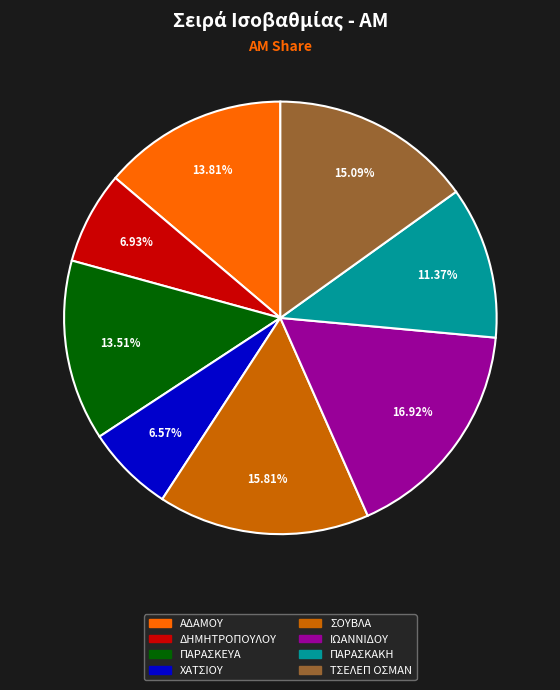

Approximately how many times larger is the value at ΤΣΕΛΕΠ ΟΣΜΑΝ compared to ΠΑΡΑΣΚΑΚΗ?

1.3